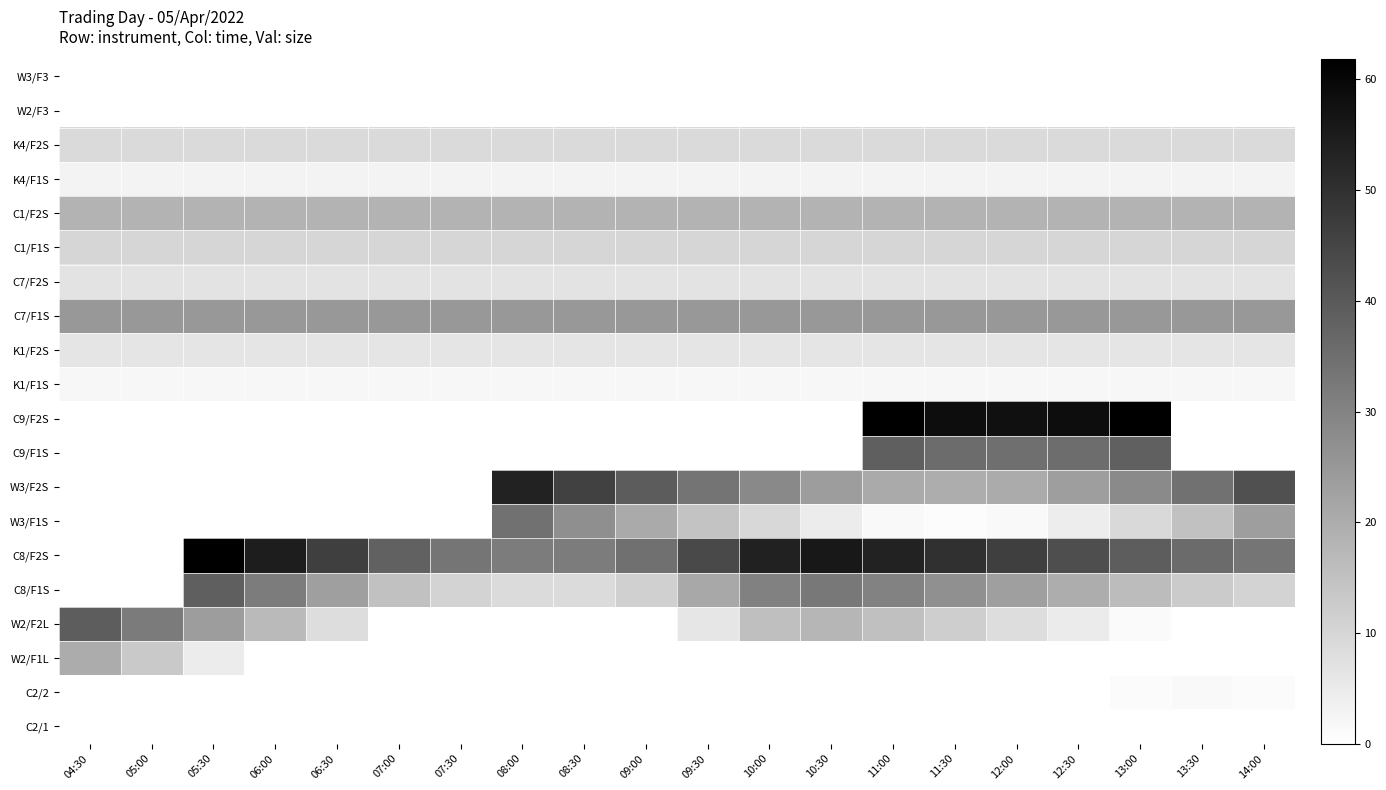

Reading right to left, transcribe all the data shown in this chart.

W3/F3: 14:00=0.0	13:30=0.0	13:00=0.0	12:30=0.0	12:00=0.0	11:30=0.0	11:00=0.0	10:30=0.0	10:00=0.0	09:30=0.0	09:00=0.0	08:30=0.0	08:00=0.0	07:30=0.0	07:00=0.0	06:30=0.0	06:00=0.0	05:30=0.0	05:00=0.0	04:30=0.0
W2/F3: 14:00=0.0	13:30=0.0	13:00=0.0	12:30=0.0	12:00=0.0	11:30=0.0	11:00=0.0	10:30=0.0	10:00=0.0	09:30=0.0	09:00=0.0	08:30=0.0	08:00=0.0	07:30=0.0	07:00=0.0	06:30=0.0	06:00=0.0	05:30=0.0	05:00=0.0	04:30=0.0
K4/F2S: 14:00=9.0	13:30=9.0	13:00=9.0	12:30=9.0	12:00=9.0	11:30=9.0	11:00=9.0	10:30=9.0	10:00=9.0	09:30=9.0	09:00=9.0	08:30=9.0	08:00=9.0	07:30=9.0	07:00=9.0	06:30=9.0	06:00=9.0	05:30=9.0	05:00=9.0	04:30=9.0
K4/F1S: 14:00=3.0	13:30=3.0	13:00=3.0	12:30=3.0	12:00=3.0	11:30=3.0	11:00=3.0	10:30=3.0	10:00=3.0	09:30=3.0	09:00=3.0	08:30=3.0	08:00=3.0	07:30=3.0	07:00=3.0	06:30=3.0	06:00=3.0	05:30=3.0	05:00=3.0	04:30=3.0
C1/F2S: 14:00=18.5	13:30=18.5	13:00=18.5	12:30=18.5	12:00=18.5	11:30=18.5	11:00=18.5	10:30=18.5	10:00=18.5	09:30=18.5	09:00=18.5	08:30=18.5	08:00=18.5	07:30=18.5	07:00=18.5	06:30=18.5	06:00=18.5	05:30=18.5	05:00=18.5	04:30=18.5
C1/F1S: 14:00=10.0	13:30=10.0	13:00=10.0	12:30=10.0	12:00=10.0	11:30=10.0	11:00=10.0	10:30=10.0	10:00=10.0	09:30=10.0	09:00=10.0	08:30=10.0	08:00=10.0	07:30=10.0	07:00=10.0	06:30=10.0	06:00=10.0	05:30=10.0	05:00=10.0	04:30=10.0
C7/F2S: 14:00=7.0	13:30=7.0	13:00=7.0	12:30=7.0	12:00=7.0	11:30=7.0	11:00=7.0	10:30=7.0	10:00=7.0	09:30=7.0	09:00=7.0	08:30=7.0	08:00=7.0	07:30=7.0	07:00=7.0	06:30=7.0	06:00=7.0	05:30=7.0	05:00=7.0	04:30=7.0
C7/F1S: 14:00=25.0	13:30=25.0	13:00=25.0	12:30=25.0	12:00=25.0	11:30=25.0	11:00=25.0	10:30=25.0	10:00=25.0	09:30=25.0	09:00=25.0	08:30=25.0	08:00=25.0	07:30=25.0	07:00=25.0	06:30=25.0	06:00=25.0	05:30=25.0	05:00=25.0	04:30=25.0
K1/F2S: 14:00=6.5	13:30=6.5	13:00=6.5	12:30=6.5	12:00=6.5	11:30=6.5	11:00=6.5	10:30=6.5	10:00=6.5	09:30=6.5	09:00=6.5	08:30=6.5	08:00=6.5	07:30=6.5	07:00=6.5	06:30=6.5	06:00=6.5	05:30=6.5	05:00=6.5	04:30=6.5
K1/F1S: 14:00=2.0	13:30=2.0	13:00=2.0	12:30=2.0	12:00=2.0	11:30=2.0	11:00=2.0	10:30=2.0	10:00=2.0	09:30=2.0	09:00=2.0	08:30=2.0	08:00=2.0	07:30=2.0	07:00=2.0	06:30=2.0	06:00=2.0	05:30=2.0	05:00=2.0	04:30=2.0
C9/F2S: 14:00=0.0	13:30=0.0	13:00=61.5	12:30=58.5	12:00=57.9	11:30=58.6	11:00=61.8	10:30=0.0	10:00=0.0	09:30=0.0	09:00=0.0	08:30=0.0	08:00=0.0	07:30=0.0	07:00=0.0	06:30=0.0	06:00=0.0	05:30=0.0	05:00=0.0	04:30=0.0
C9/F1S: 14:00=0.0	13:30=0.0	13:00=38.5	12:30=35.5	12:00=34.9	11:30=35.6	11:00=38.8	10:30=0.0	10:00=0.0	09:30=0.0	09:00=0.0	08:30=0.0	08:00=0.0	07:30=0.0	07:00=0.0	06:30=0.0	06:00=0.0	05:30=0.0	05:00=0.0	04:30=0.0
W3/F2S: 14:00=42.5	13:30=34.2	13:00=28.3	12:30=23.5	12:00=20.5	11:30=19.9	11:00=20.6	10:30=23.8	10:00=28.5	09:30=33.6	09:00=39.5	08:30=46.1	08:00=53.2	07:30=0.0	07:00=0.0	06:30=0.0	06:00=0.0	05:30=0.0	05:00=0.0	04:30=0.0
W3/F1S: 14:00=23.5	13:30=15.2	13:00=9.3	12:30=4.5	12:00=1.5	11:30=0.9	11:00=1.6	10:30=4.8	10:00=9.5	09:30=14.6	09:00=20.5	08:30=27.1	08:00=34.2	07:30=0.0	07:00=0.0	06:30=0.0	06:00=0.0	05:30=0.0	05:00=0.0	04:30=0.0
C8/F2S: 14:00=33.4	13:30=35.8	13:00=39.3	12:30=42.9	12:00=46.4	11:30=50.0	11:00=53.3	10:30=55.7	10:00=53.5	09:30=44.0	09:00=34.6	08:30=31.8	08:00=31.8	07:30=33.4	07:00=38.1	06:30=46.4	06:00=54.7	05:30=61.8	05:00=0.0	04:30=0.0
C8/F1S: 14:00=10.4	13:30=12.8	13:00=16.3	12:30=19.9	12:00=23.4	11:30=27.0	11:00=30.3	10:30=32.7	10:00=30.5	09:30=21.1	09:00=11.6	08:30=8.8	08:00=8.8	07:30=10.4	07:00=15.1	06:30=23.4	06:00=31.7	05:30=38.8	05:00=0.0	04:30=0.0
W2/F2L: 14:00=0.0	13:30=0.0	13:00=1.3	12:30=4.9	12:00=8.4	11:30=12.0	11:00=15.3	10:30=17.7	10:00=15.5	09:30=6.0	09:00=0.0	08:30=0.0	08:00=0.0	07:30=0.0	07:00=0.1	06:30=8.4	06:00=16.7	05:30=23.8	05:00=32.1	04:30=39.2
W2/F1L: 14:00=0.0	13:30=0.0	13:00=0.0	12:30=0.0	12:00=0.0	11:30=0.0	11:00=0.0	10:30=0.0	10:00=0.0	09:30=0.0	09:00=0.0	08:30=0.0	08:00=0.0	07:30=0.0	07:00=0.0	06:30=0.0	06:00=0.0	05:30=4.8	05:00=13.1	04:30=20.2
C2/2: 14:00=1.0	13:30=1.6	13:00=1.2	12:30=0.0	12:00=0.0	11:30=0.0	11:00=0.0	10:30=0.0	10:00=0.0	09:30=0.0	09:00=0.0	08:30=0.0	08:00=0.0	07:30=0.0	07:00=0.0	06:30=0.0	06:00=0.0	05:30=0.0	05:00=0.0	04:30=0.0
C2/1: 14:00=0.0	13:30=0.0	13:00=0.0	12:30=0.0	12:00=0.0	11:30=0.0	11:00=0.0	10:30=0.0	10:00=0.0	09:30=0.0	09:00=0.0	08:30=0.0	08:00=0.0	07:30=0.0	07:00=0.0	06:30=0.0	06:00=0.0	05:30=0.0	05:00=0.0	04:30=0.0